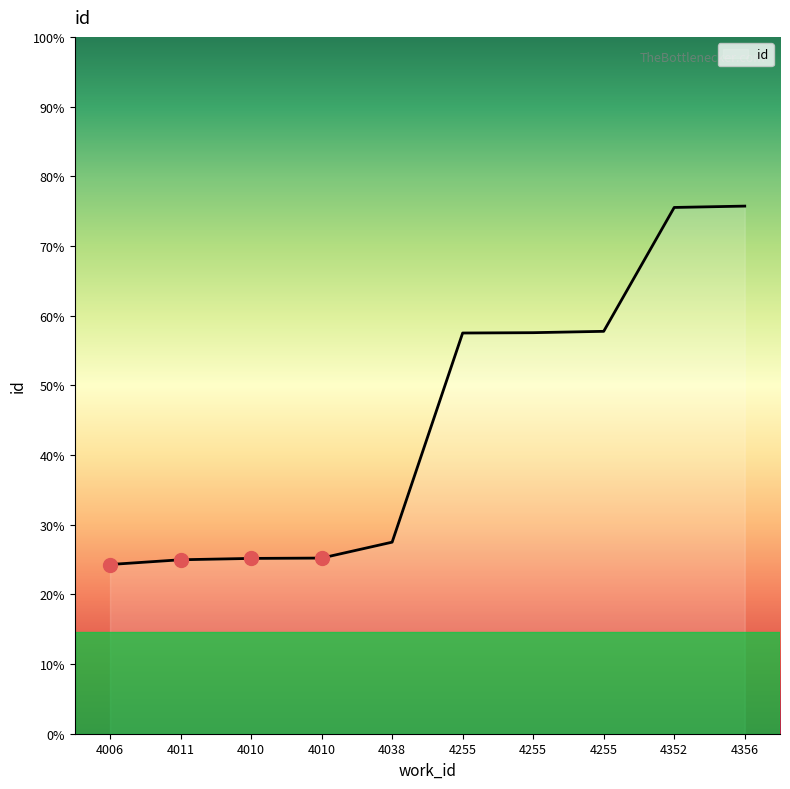

At which label is the value closest to 10918?

4255